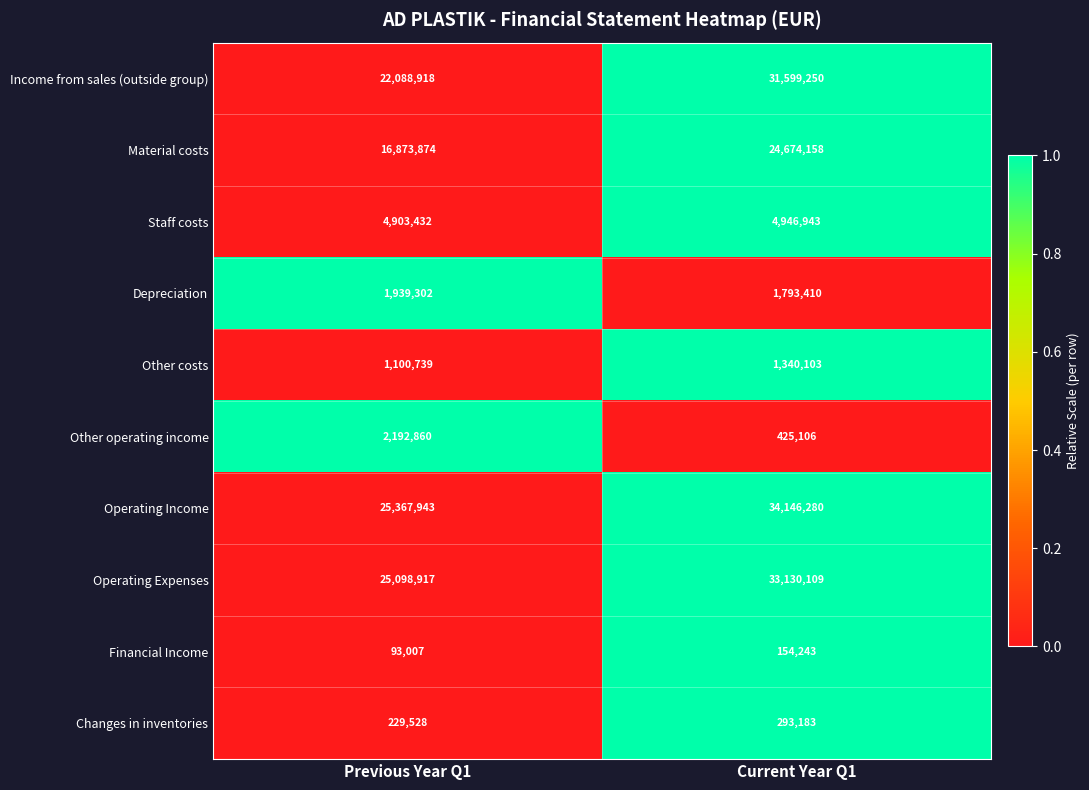

What is the difference between the highest and lowest values at Current Year Q1?

33992037